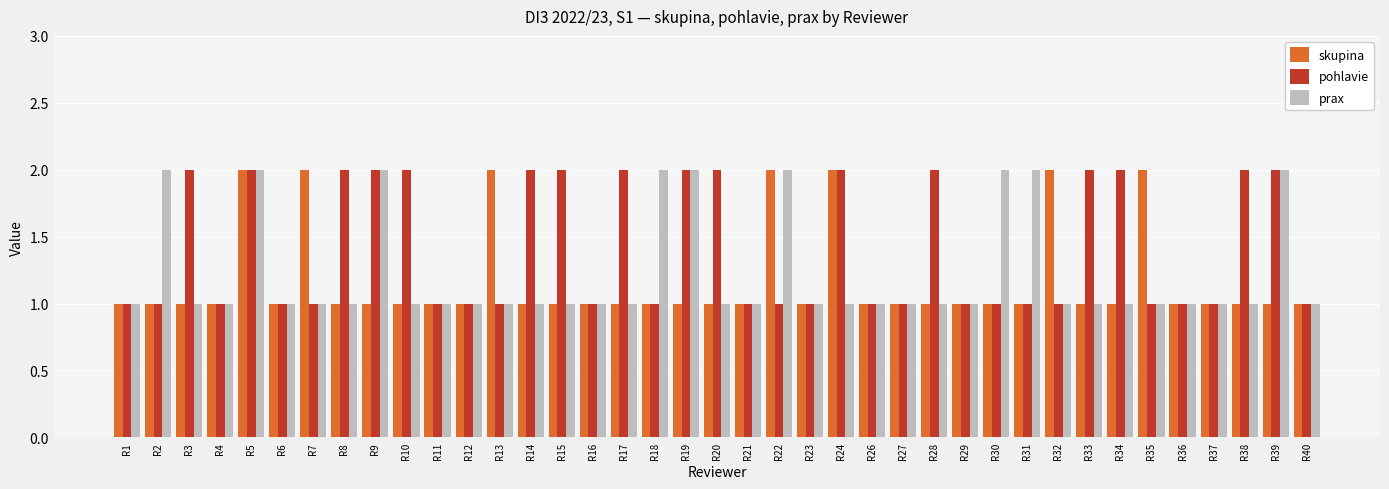

Between R29 and R32, which series saw the biggest shift?

skupina